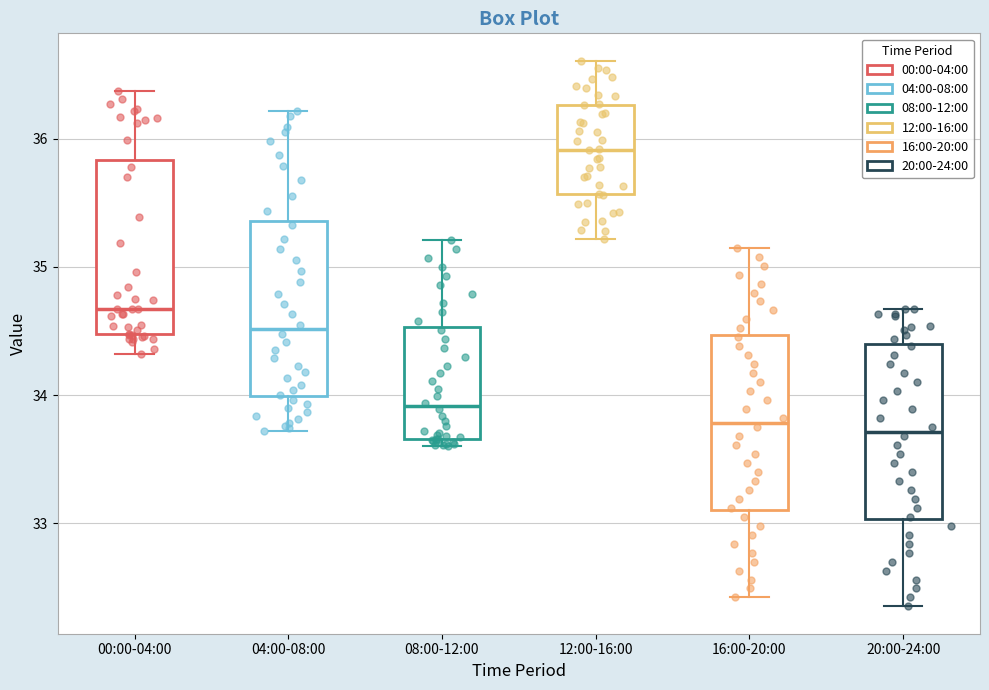

Where does the upper whisker of the box for 12:00-16:00 end on the y-axis? The values are not printed on the chart, so give them approximately, as read against the axis.

36.6